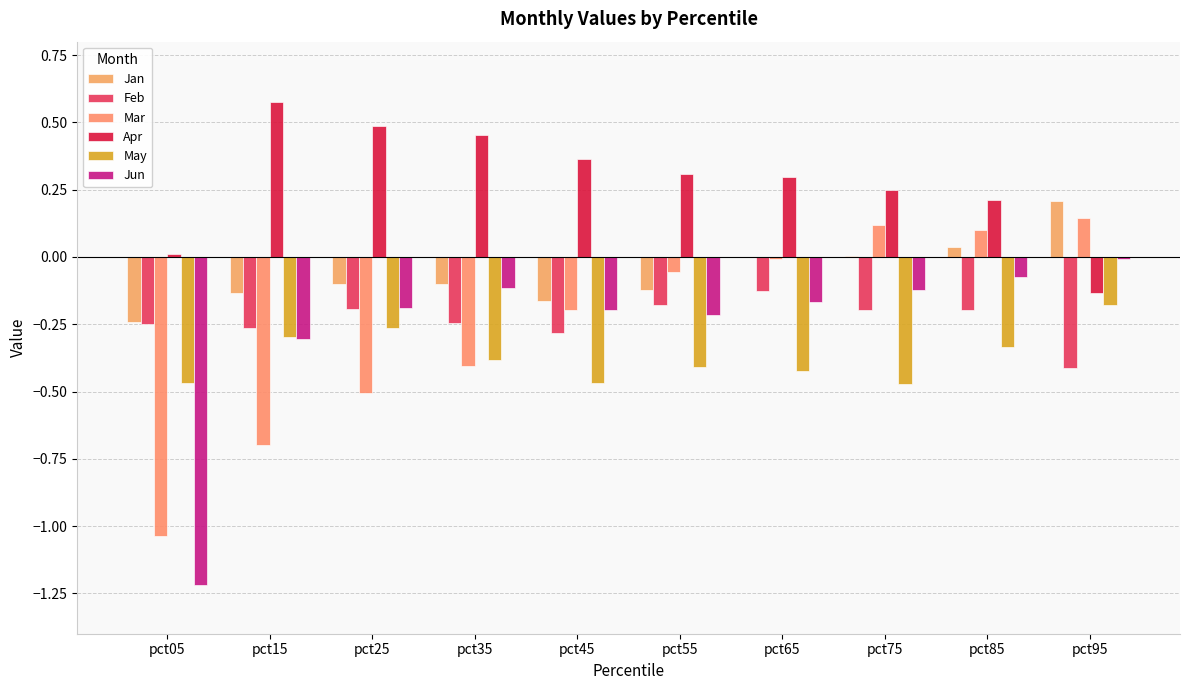

How many data points does each series have?

10